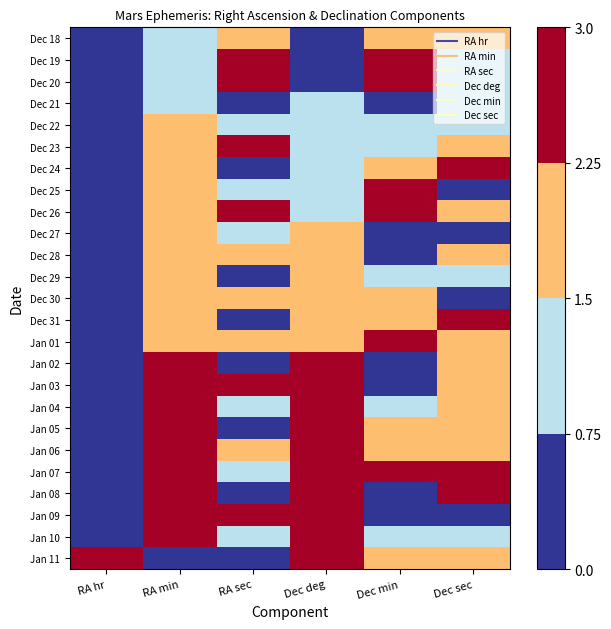

What is the total value across all series at RA hr?

3.0